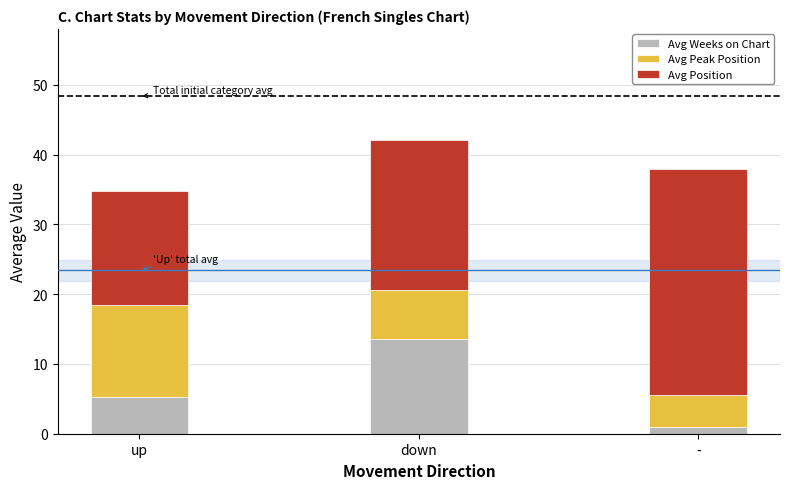

True or false: Avg Weeks on Chart has a value of 5.2 at up.

True